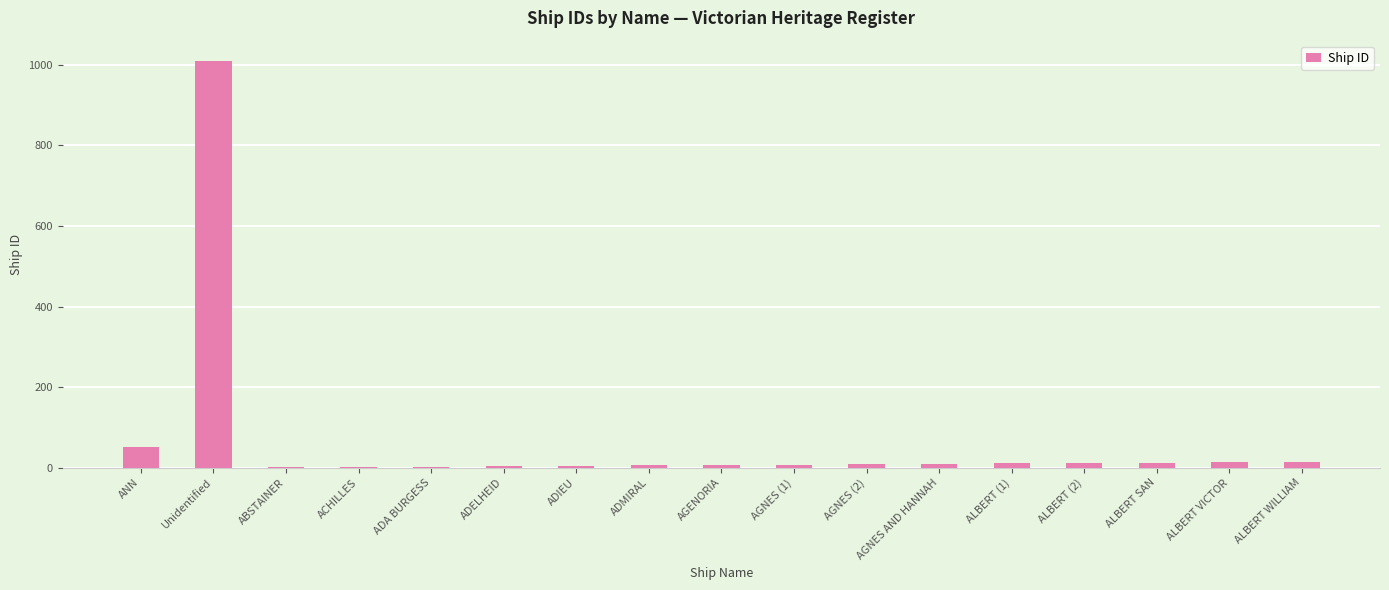

What is the sum of all values?

1180